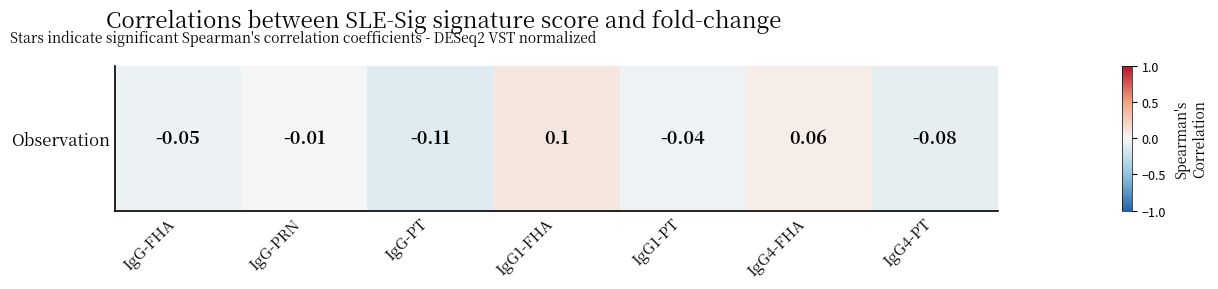

At which label is the value closest to 0?

IgG-PRN